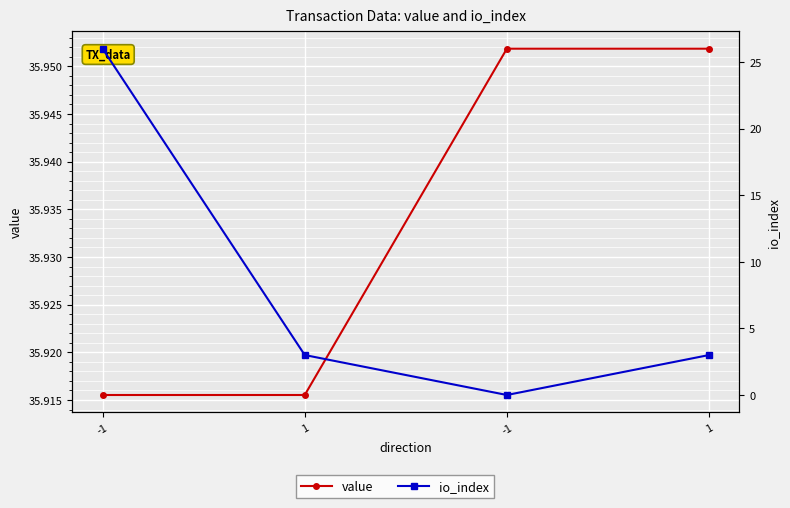

At which category does the chart reach its minimum across all series?

-1